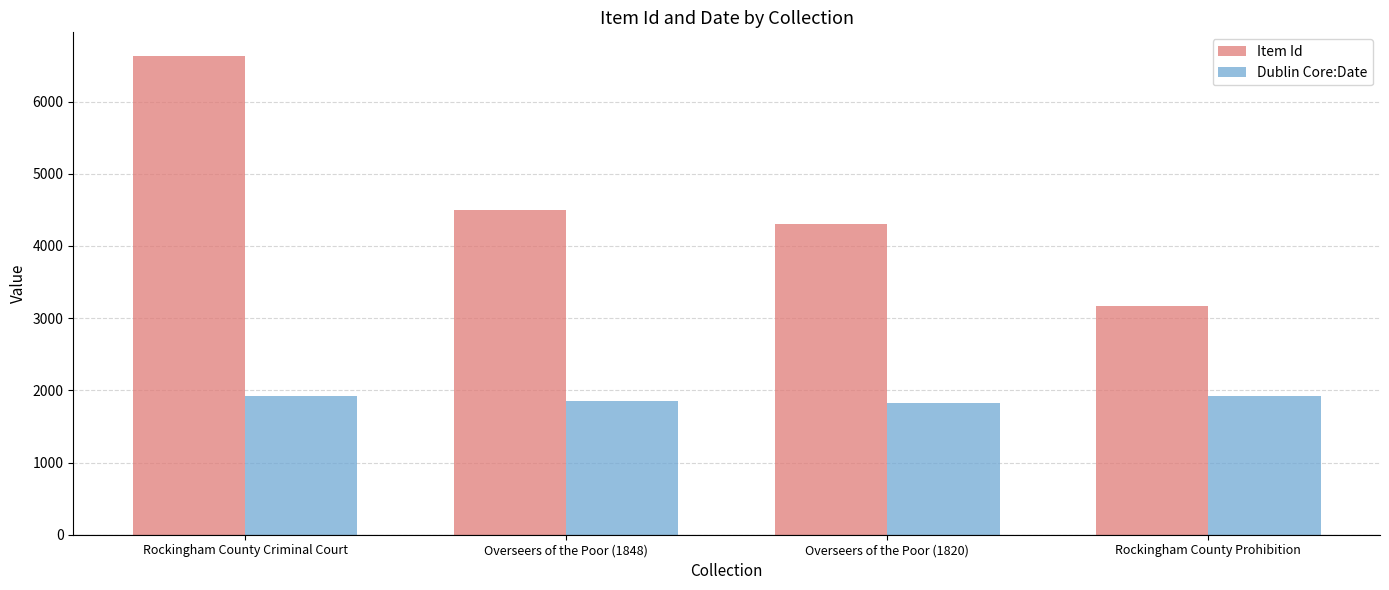

What is the sum of all Dublin Core:Date values?

7520